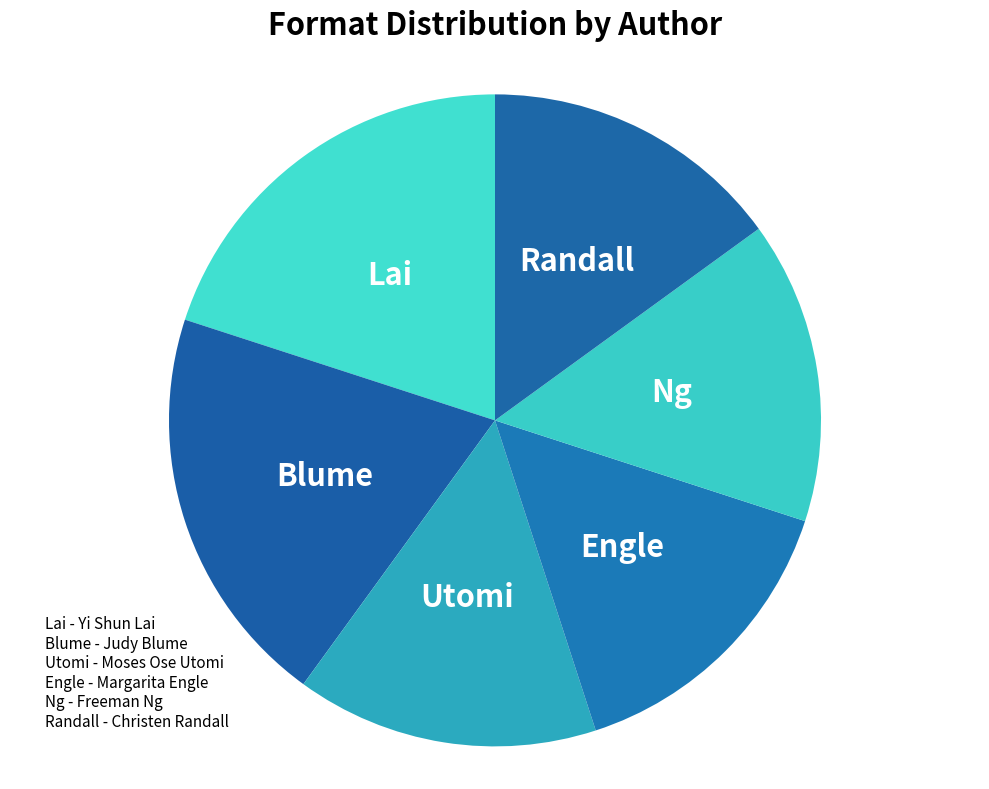

How many segments does this pie chart have?

6